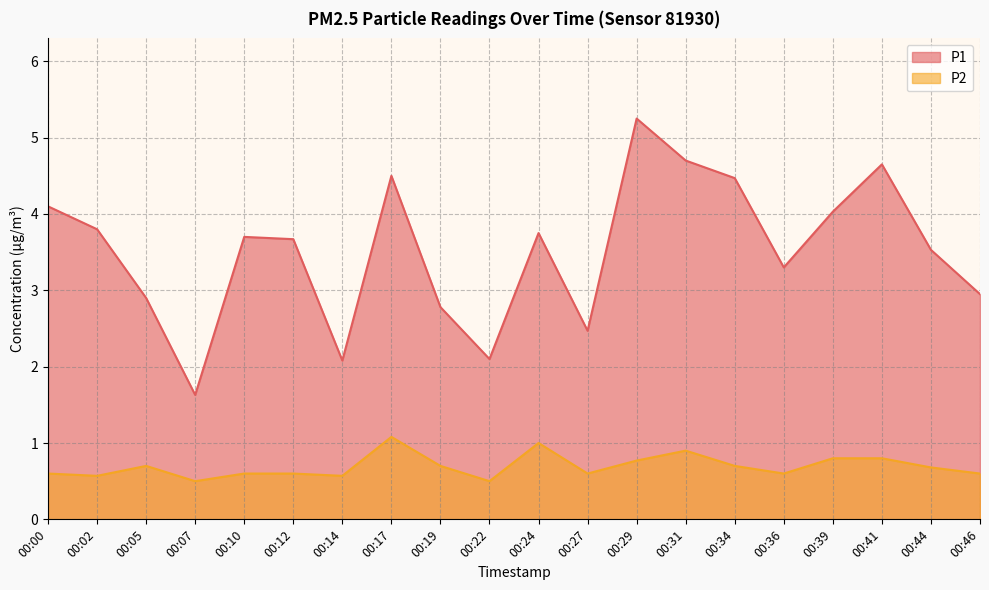

Which series has the largest total across all categories?

P1